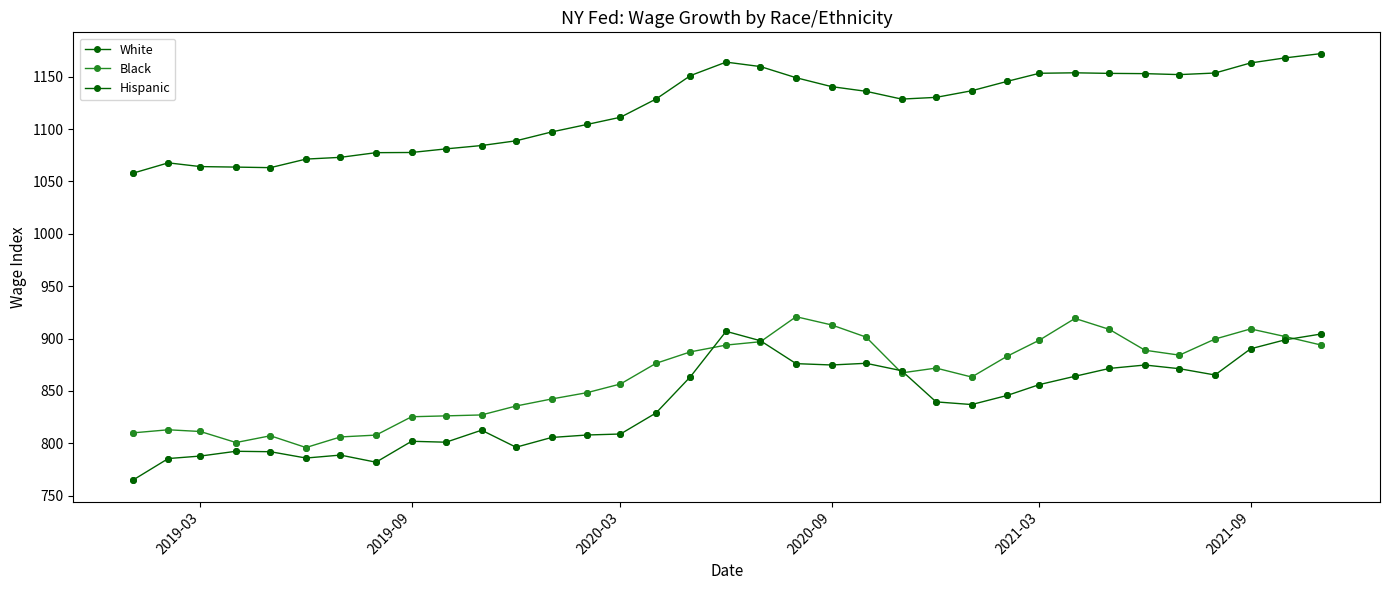

How many lines are shown in the chart?

3